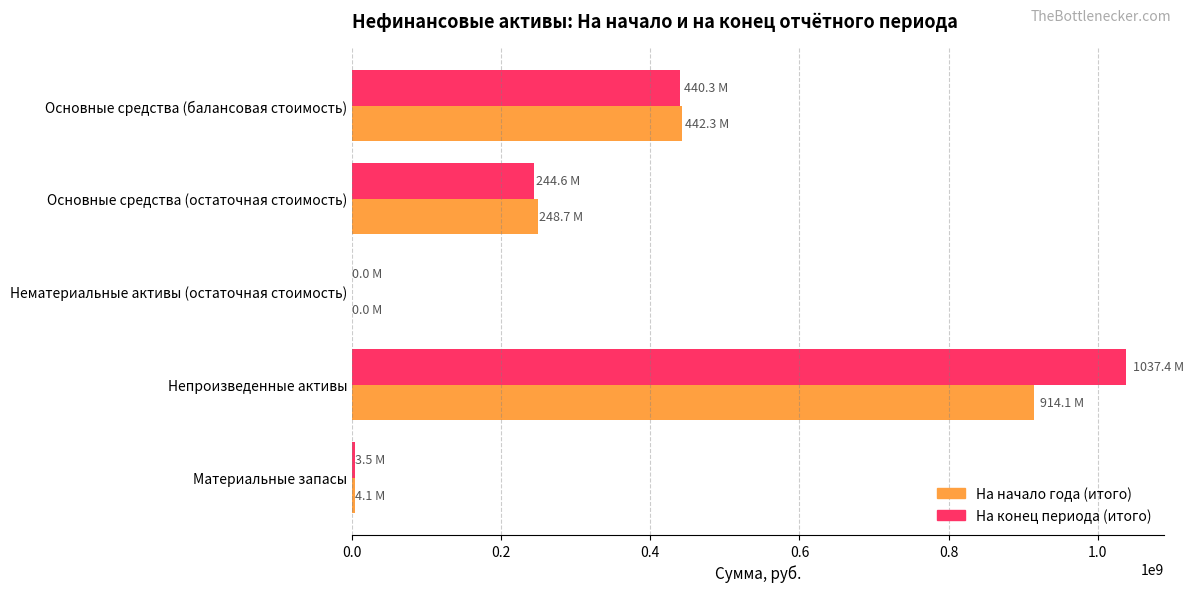

At which category is the sum across all series the highest?

Непроизведенные активы